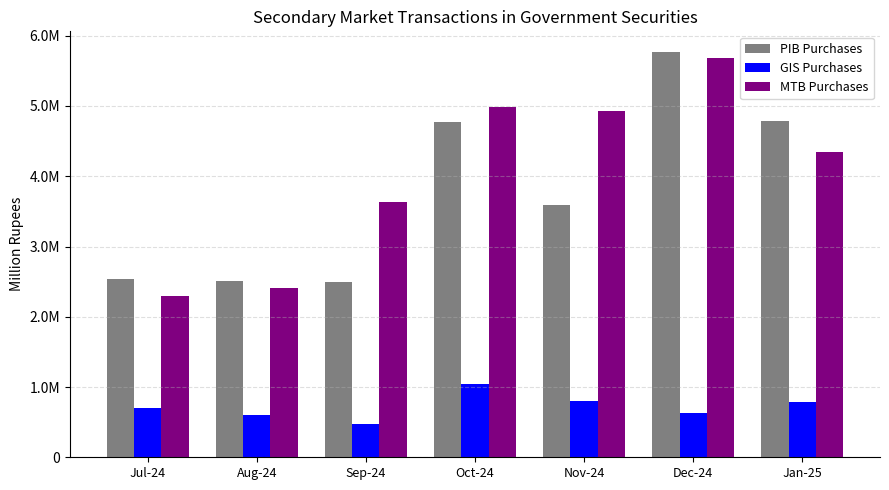

Which category has the highest value in the PIB Purchases series?

Dec-24